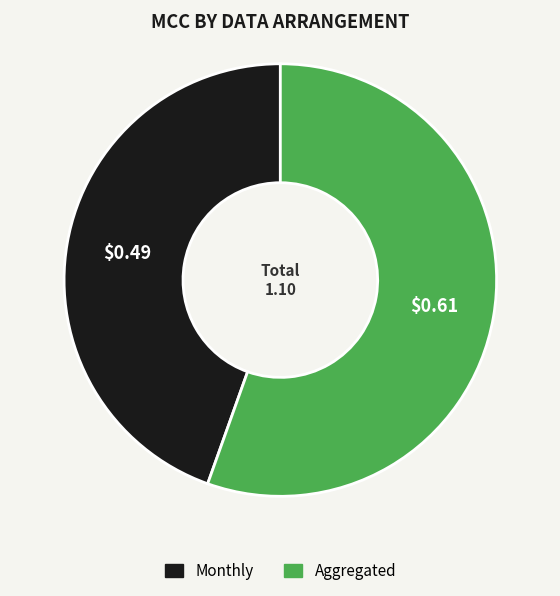

Which category has the biggest portion of the pie?

Aggregated